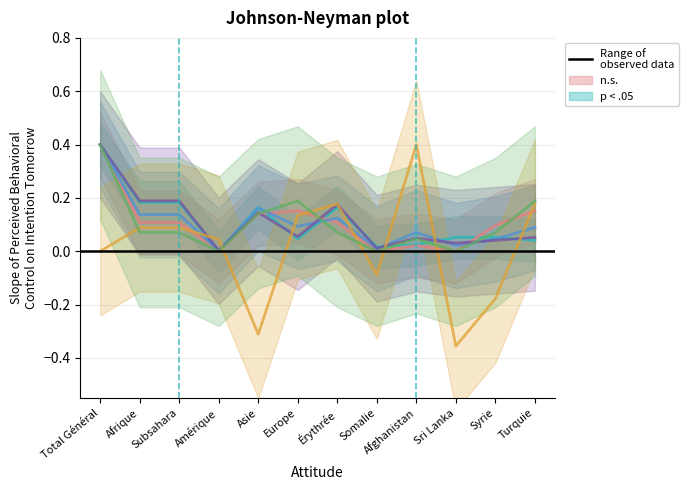

Does the chart display data point markers on the line(s)?

No